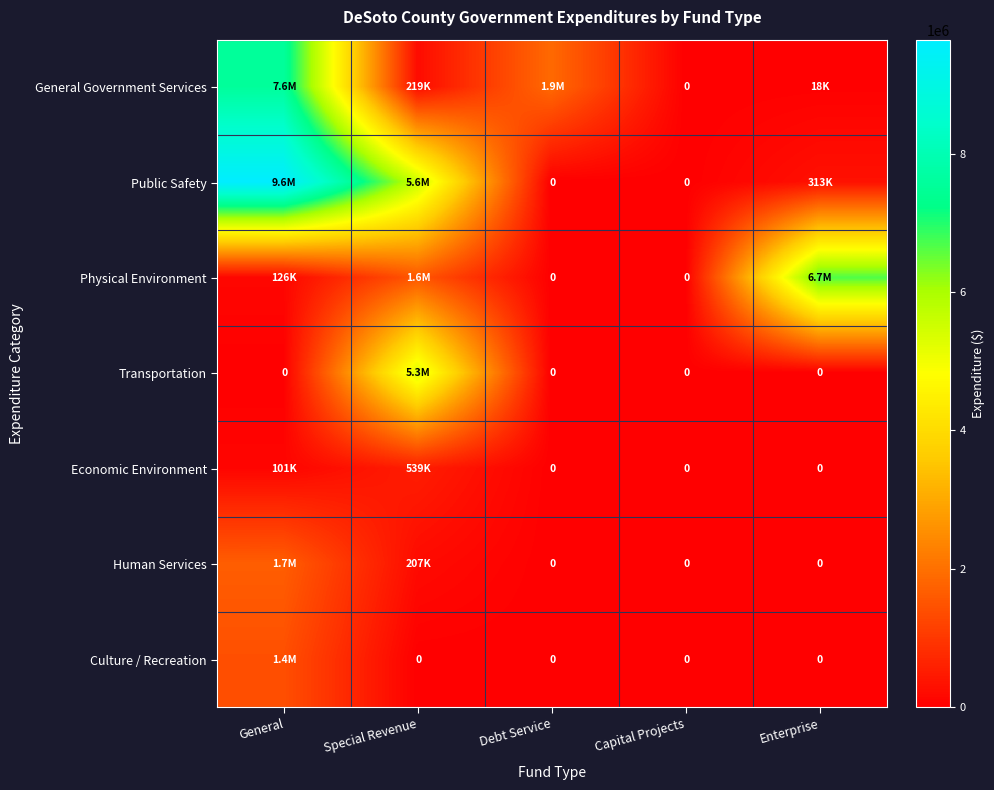

True or false: Culture / Recreation has a value of 0 at Special Revenue.

True